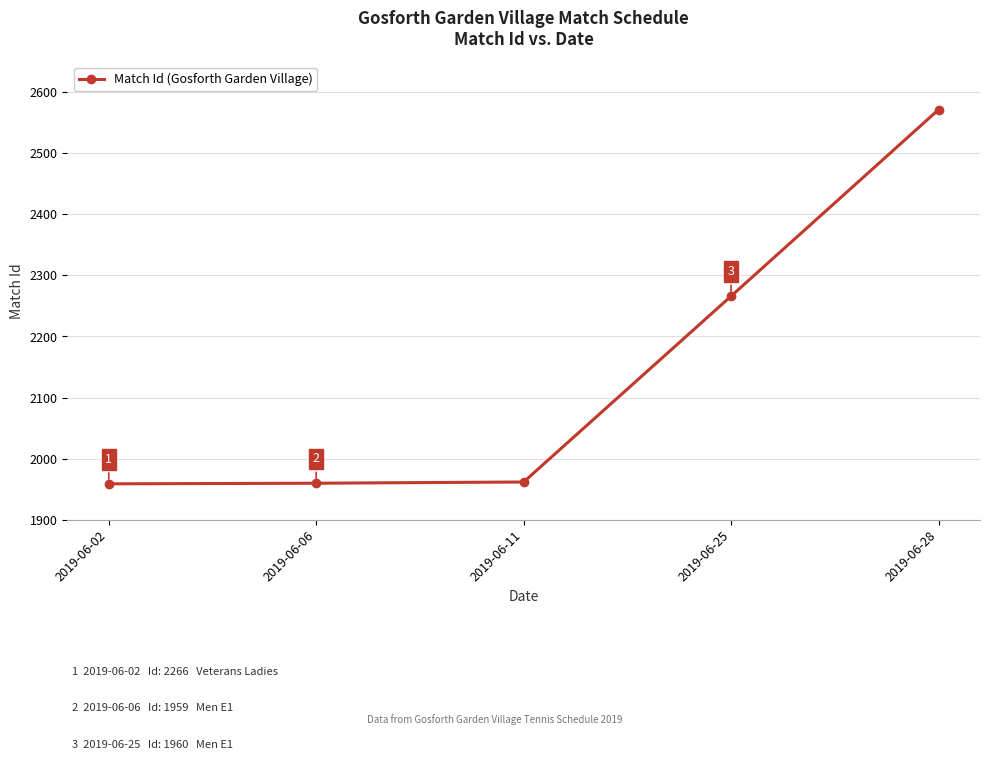

Rank the categories by value from lowest to highest.

2019-06-02, 2019-06-06, 2019-06-11, 2019-06-25, 2019-06-28